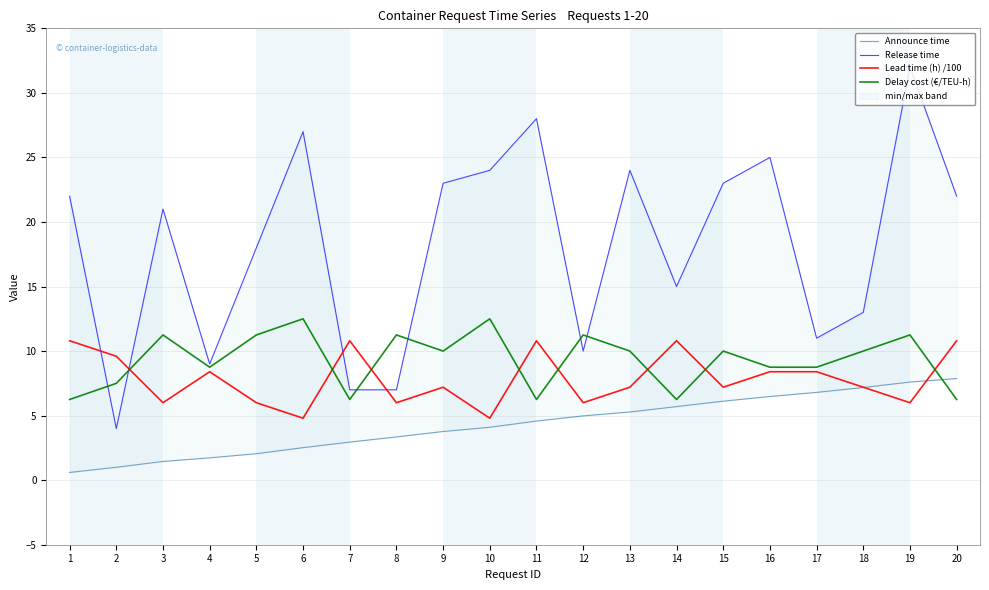

At which category is the sum across all series the highest?

19